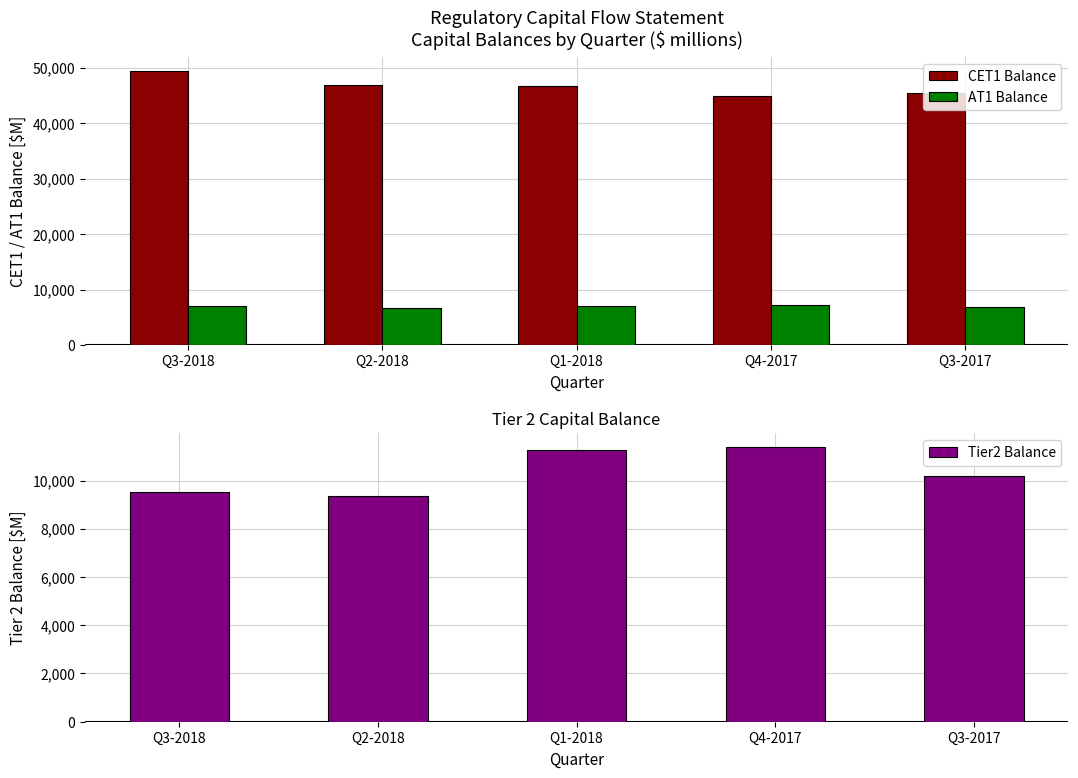

Rank the series by their maximum value, from lowest to highest.

AT1 Balance, Tier2 Balance, CET1 Balance